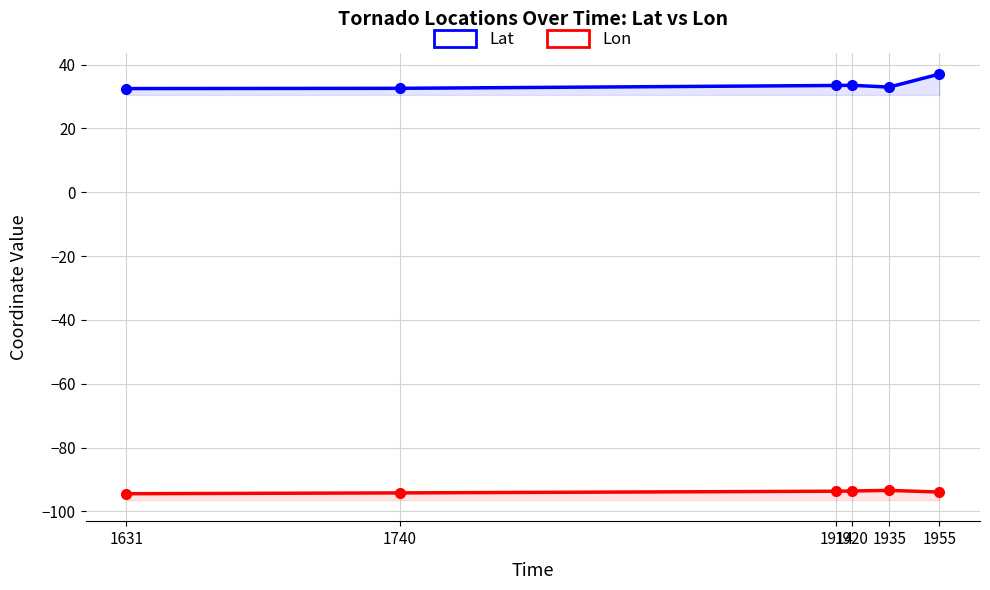

Which series changed the most between 1740 and 1955?

Lat